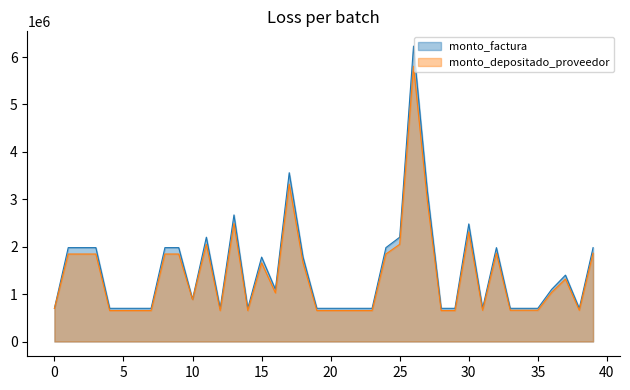

Is it true that monto_factura equals 303663 at 20?

False